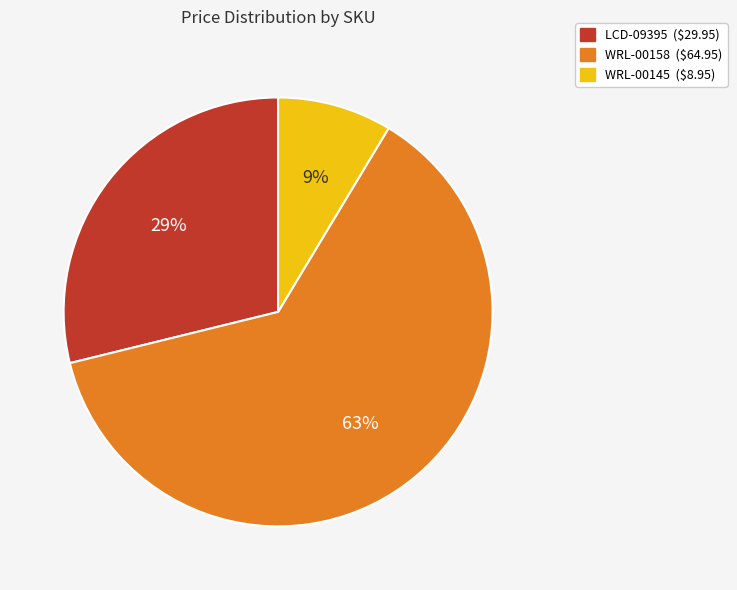

Do WRL-00145 and LCD-09395 together represent more than half of the pie?

No